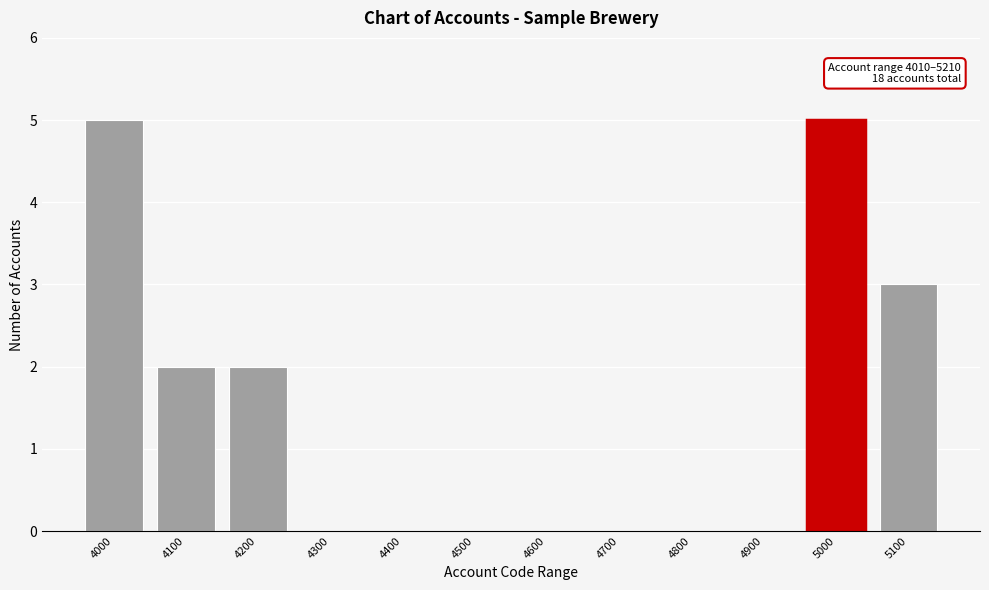

Reading left to right, list all the values displayed in this chart.

4000=5	4100=2	4200=2	4300=0	4400=0	4500=0	4600=0	4700=0	4800=0	4900=0	5000=5	5100=3